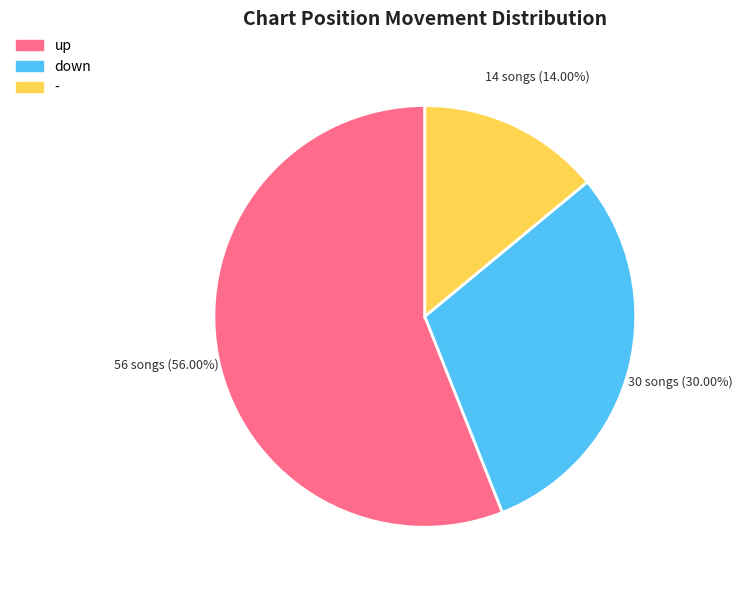

How many slices are in this pie chart?

3